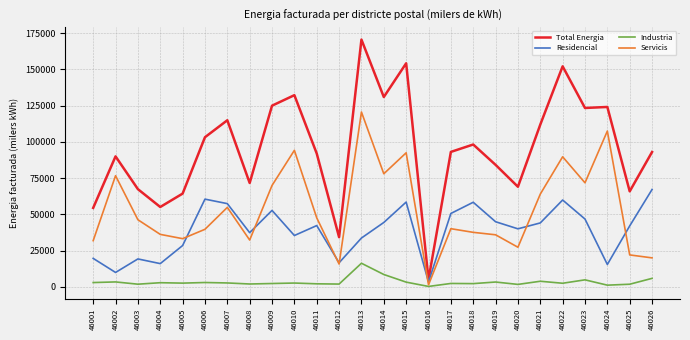

True or false: Industria and Total Energia intersect in this chart.

False